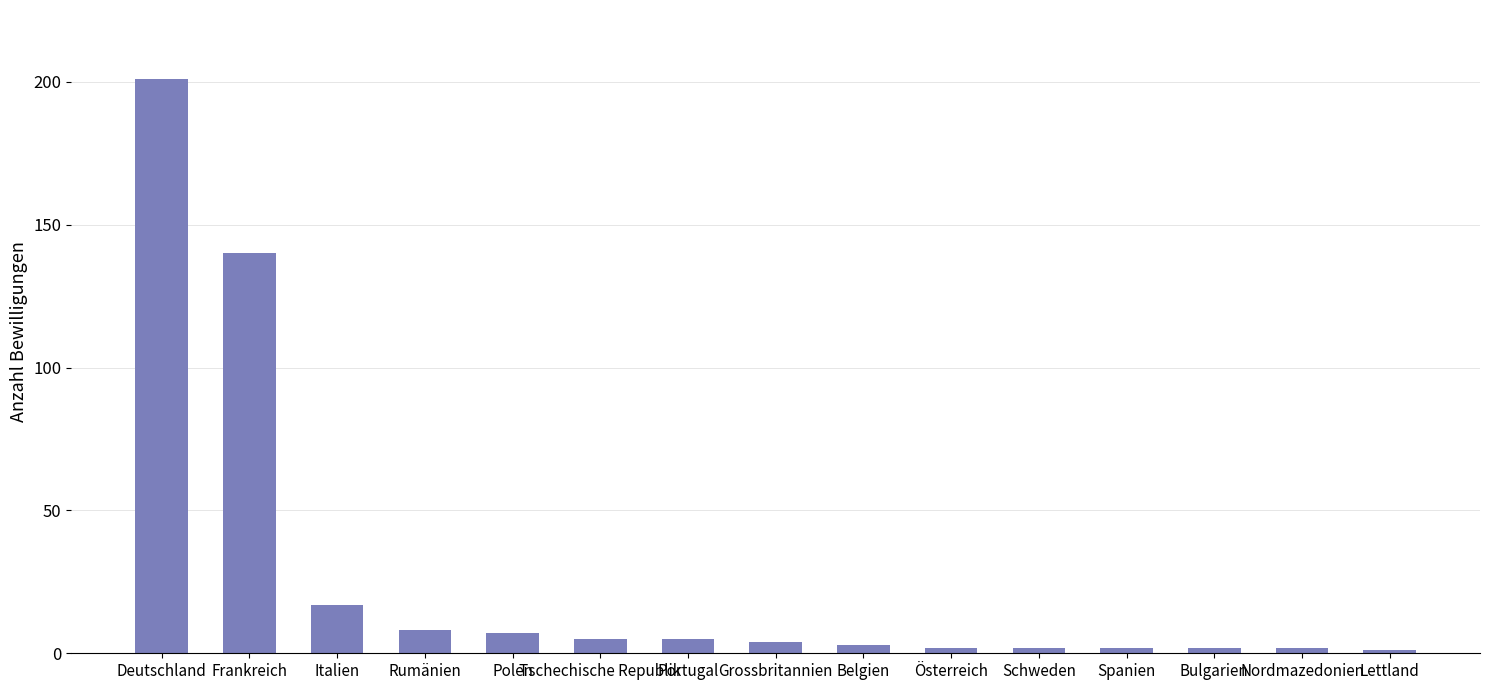

What is the average value?

27